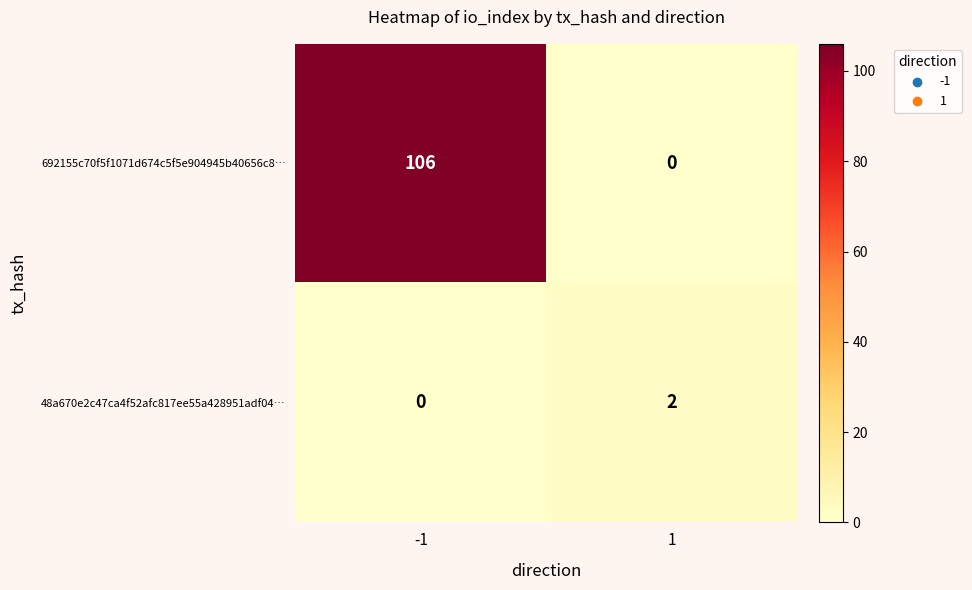

Is it true that 48a670e2c47ca4f52afc817ee55a428951adf04… equals 3 at 1?

False